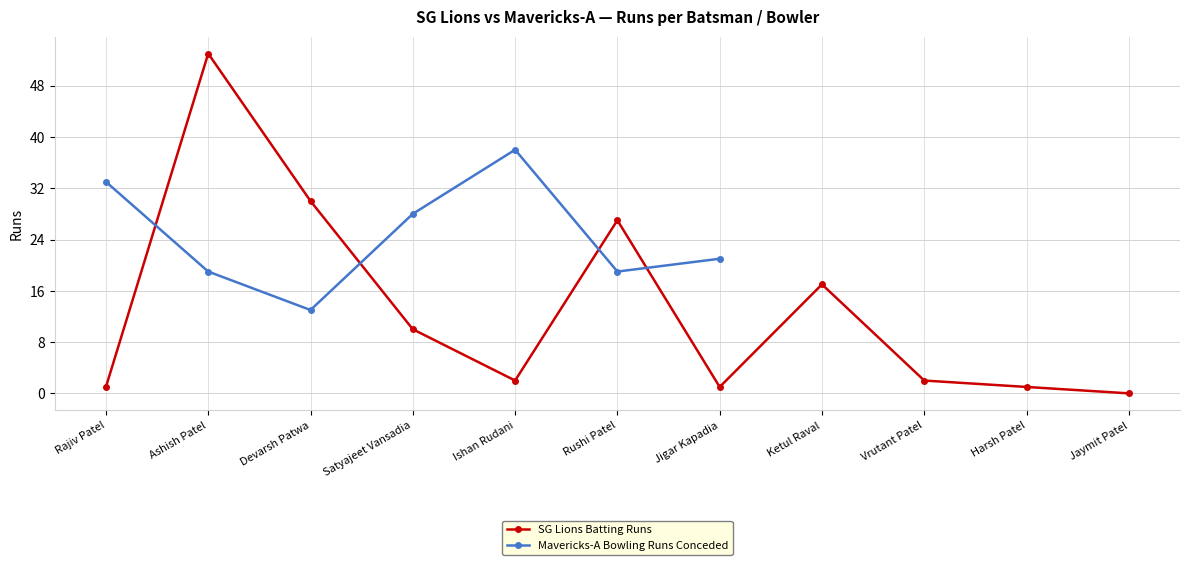

What is the maximum value shown in the chart?

53